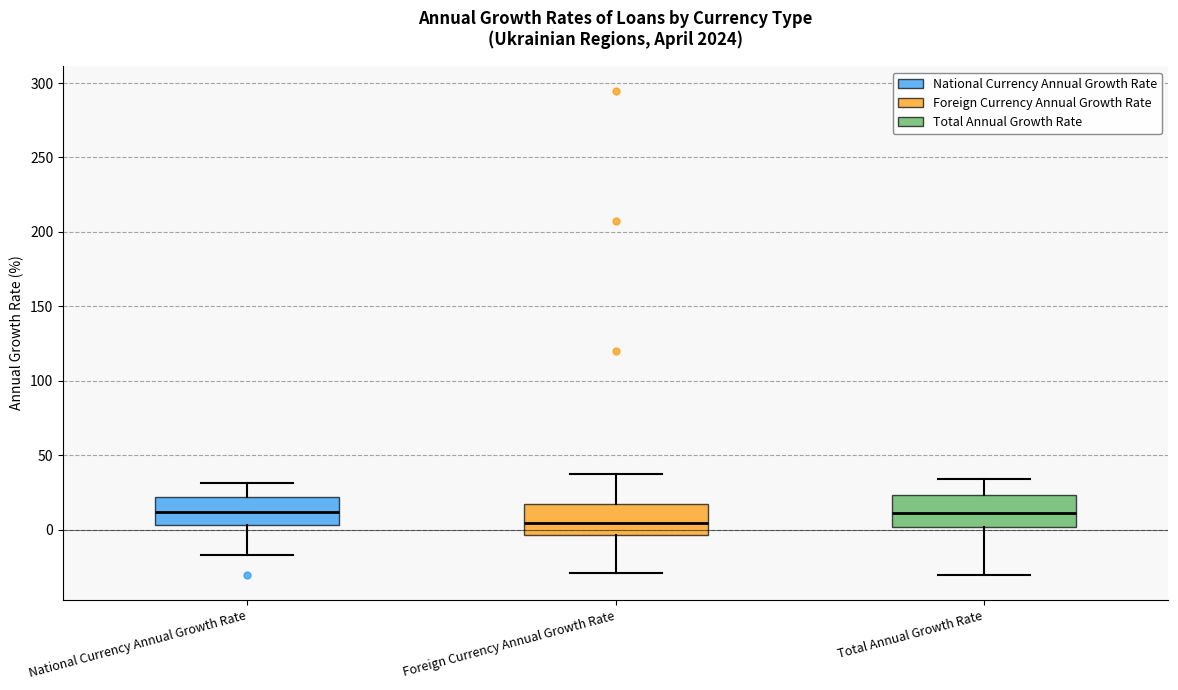

Reading left to right, read every box against the y-axis: the position of its median line, the range the box covers, and the ends of its whiskers. The values are not printed on the chart, so give them approximately, as read against the axis.

National Currency Annual Growth Rate: median 10, box 5 to 20, whiskers -15 to 30
Foreign Currency Annual Growth Rate: median 5, box -5 to 15, whiskers -30 to 40
Total Annual Growth Rate: median 10, box 0 to 25, whiskers -30 to 35